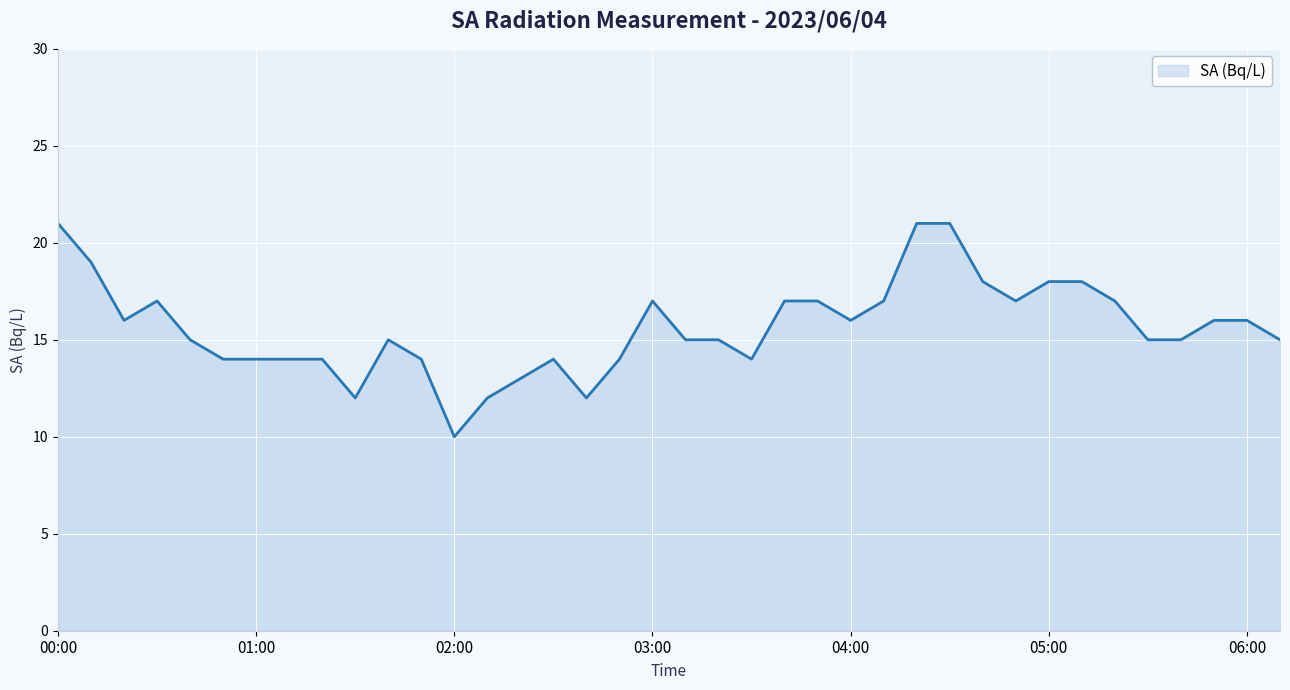

What is the greatest value displayed?

21